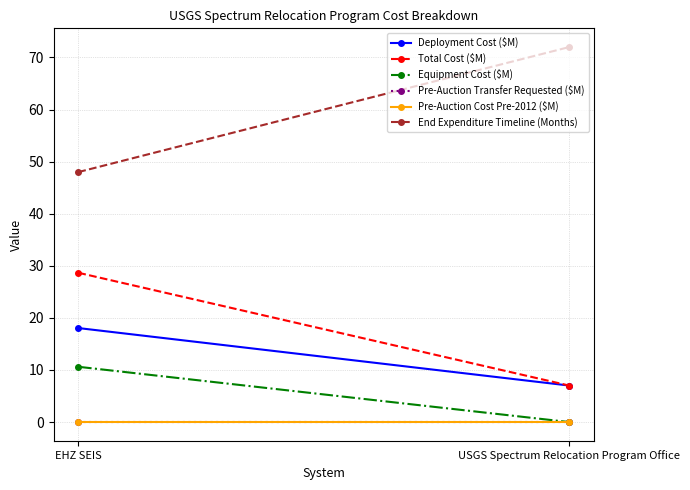

What is the difference between the highest and lowest values at EHZ SEIS?

48.0